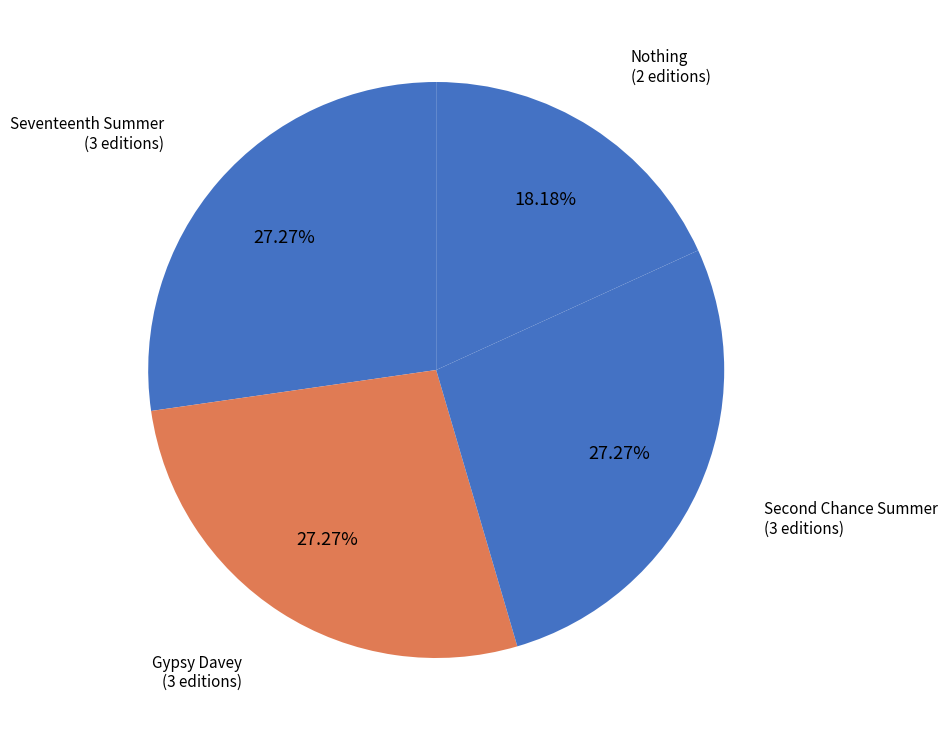

How many slices are in this pie chart?

4